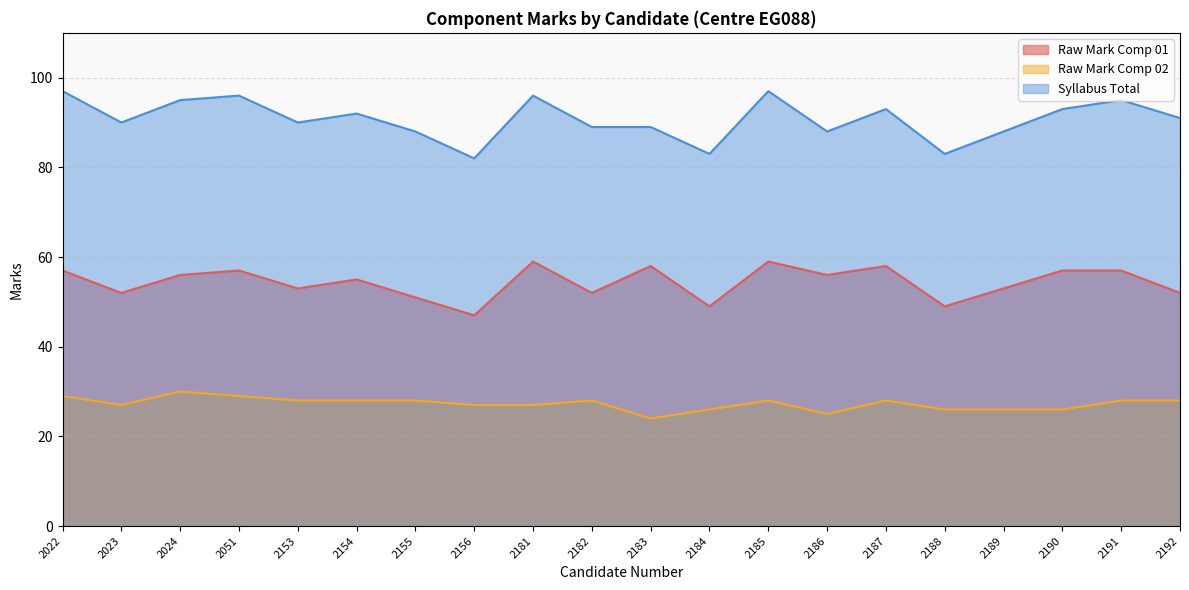

What is the approximate value of Raw Mark Comp 02 at 2155?

28